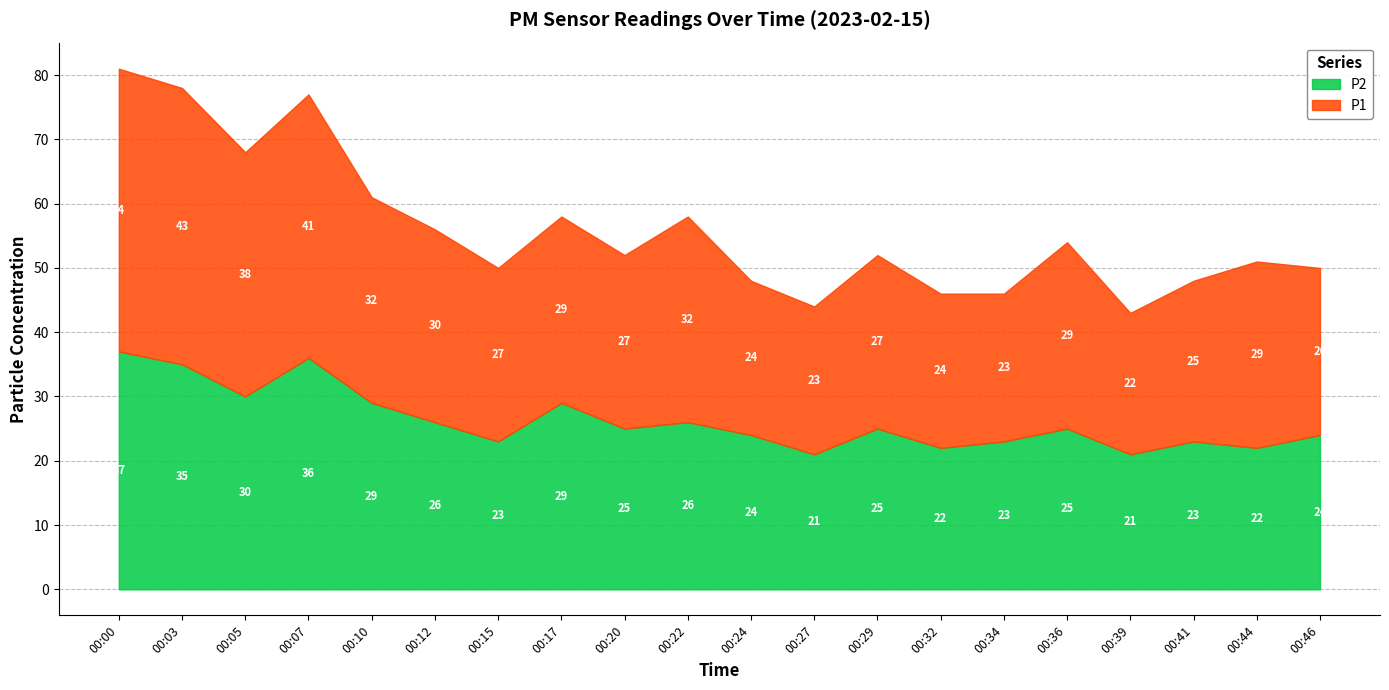

How many lines are shown in the chart?

2